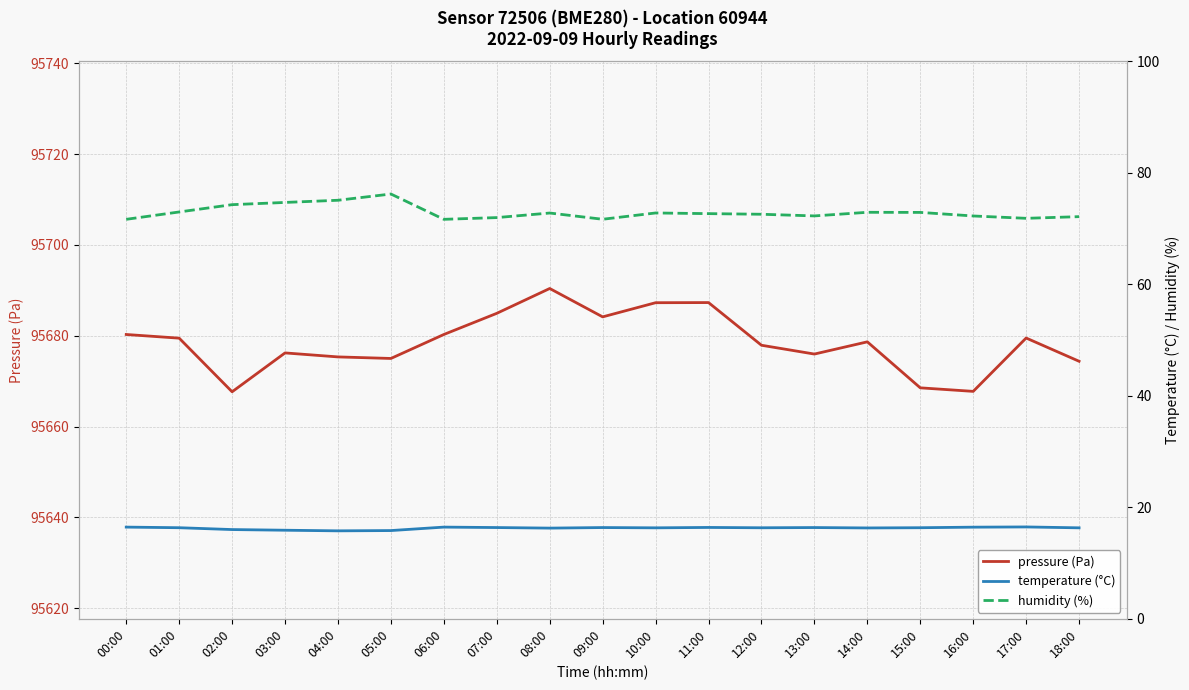

How many lines are shown in the chart?

3